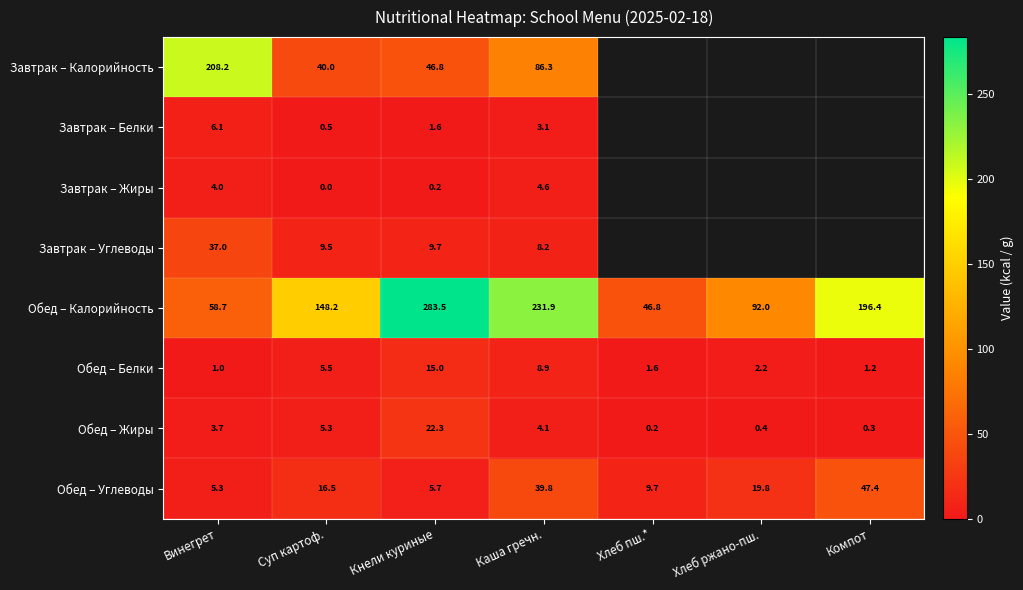

Which series changed the most between Суп картоф. and Кнели куриные?

Обед – Калорийность